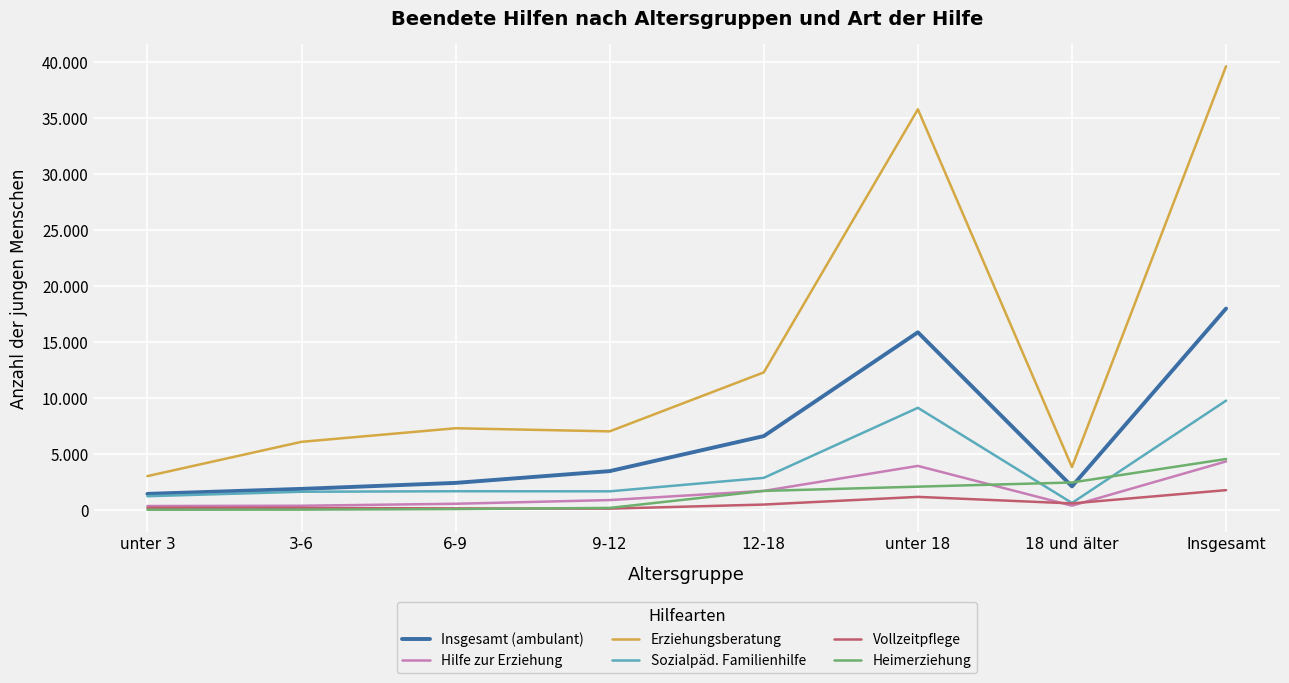

What are all the series names shown in the legend?

Insgesamt (ambulant), Hilfe zur Erziehung, Erziehungsberatung, Sozialpäd. Familienhilfe, Vollzeitpflege, Heimerziehung